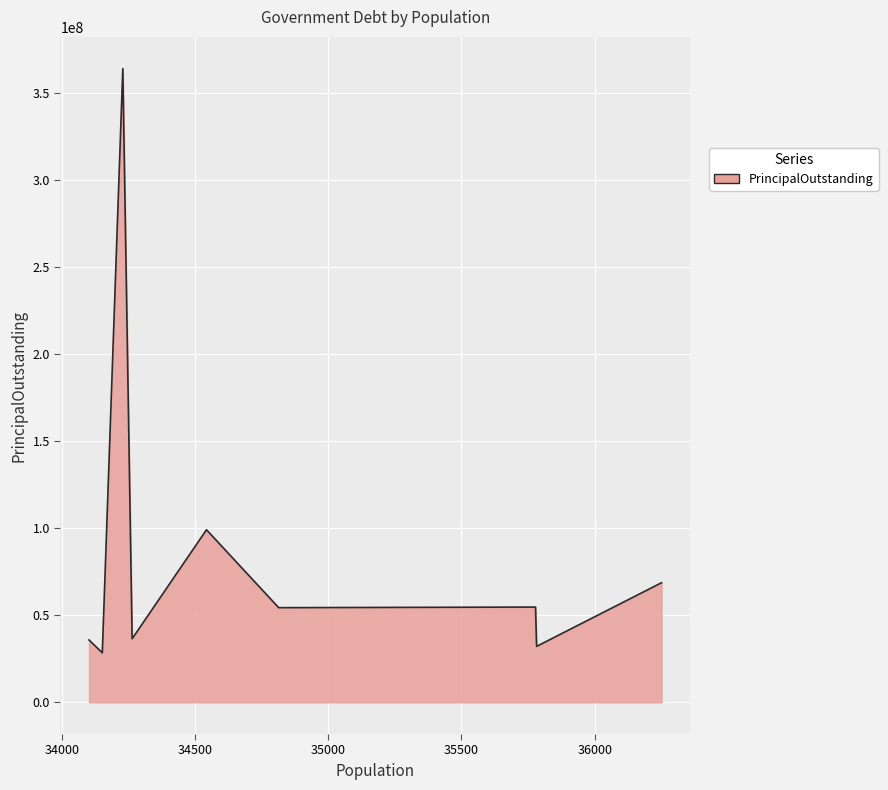

How many series are shown in this chart?

1